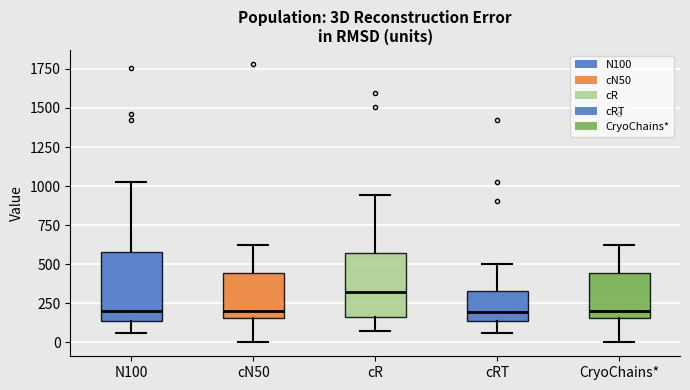

Reading left to right, transcribe this box plot: for each box, give where its median line is, the range the box spans, and where its two whiskers end, as read against the y-axis. The values are not printed on the chart, so give them approximately, as read against the axis.

N100: median 200, box 150 to 600, whiskers 50 to 1050
cN50: median 200, box 150 to 450, whiskers 0 to 600
cR: median 300, box 150 to 550, whiskers 50 to 950
cRT: median 200, box 150 to 350, whiskers 50 to 500
CryoChains*: median 200, box 150 to 450, whiskers 0 to 600